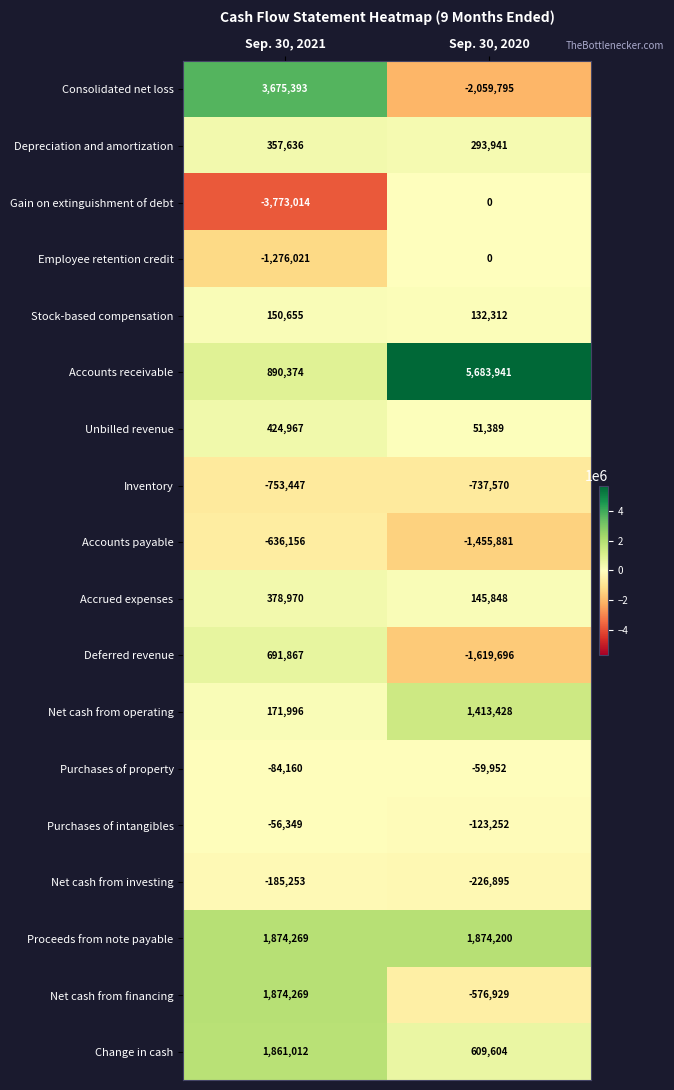

What value does the Depreciation and amortization series have at Sep. 30, 2020, to the nearest 50?

293950